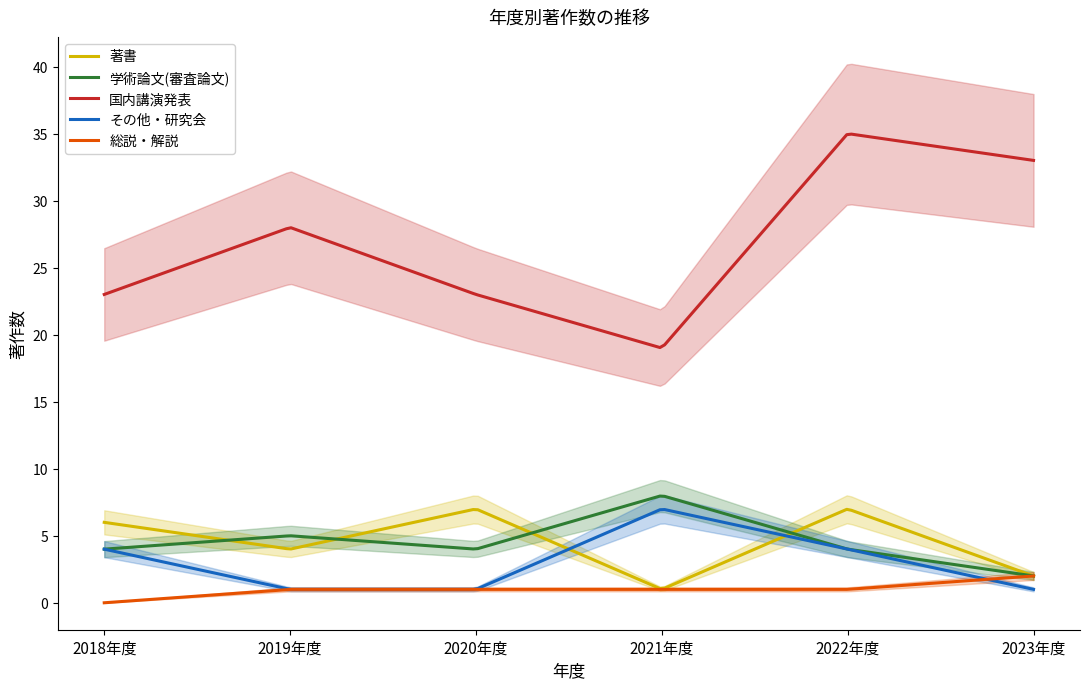

Does the chart display data point markers on the line(s)?

No